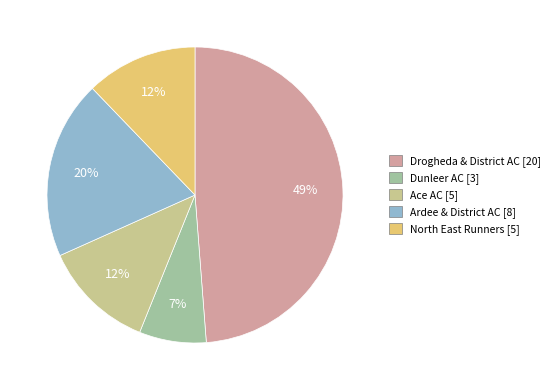

What is the ratio of the value at Drogheda & District AC to the value at Ardee & District AC?

2.5